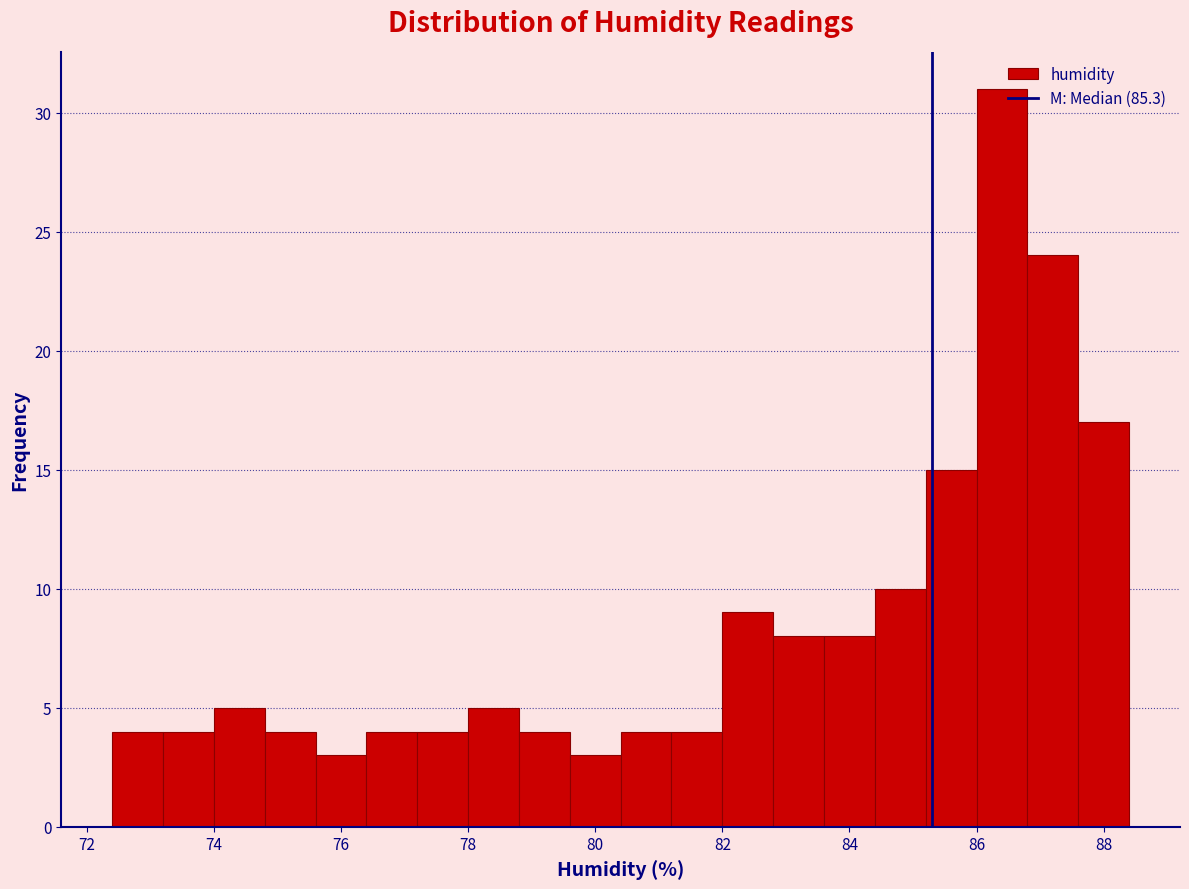

Over which range of the x-axis is the bar tallest?

86.0 to 86.8